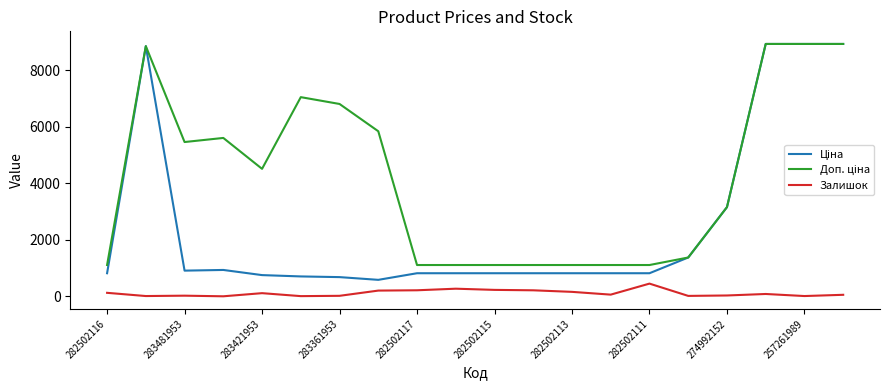

Does the chart display data point markers on the line(s)?

No